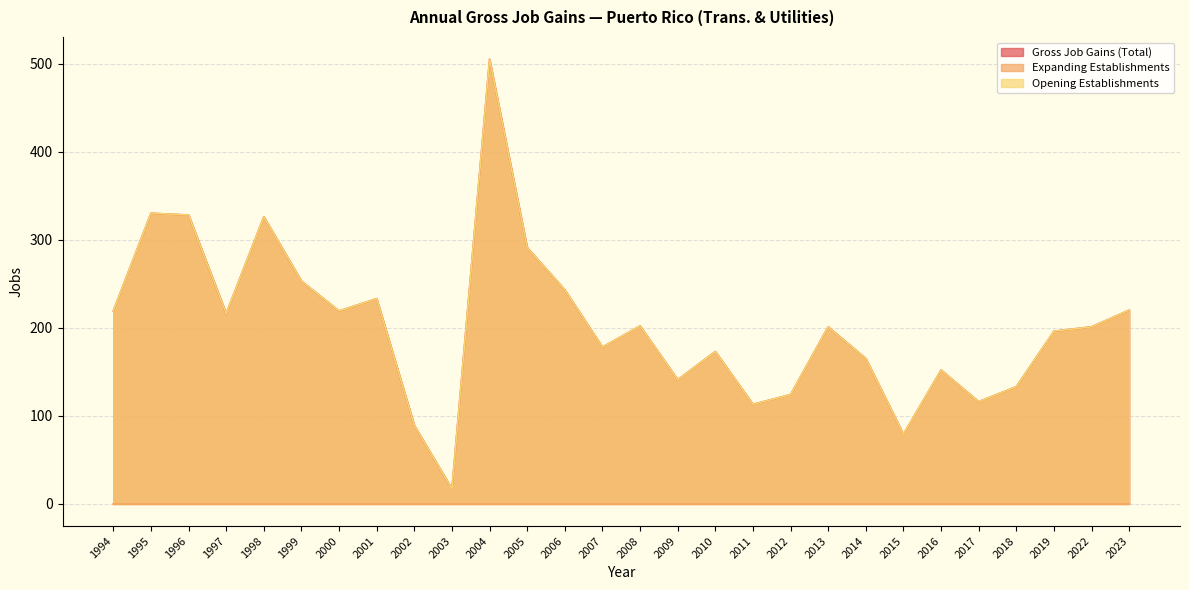

True or false: Gross Job Gains (Total) has a value of 220 at 2023.

True